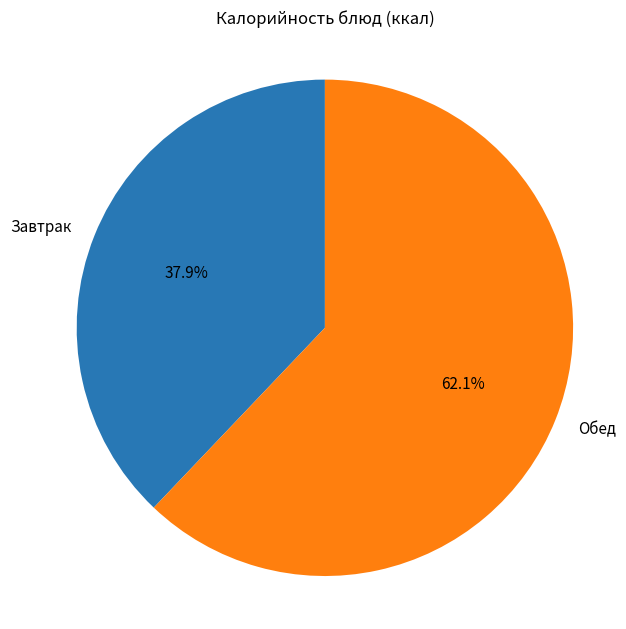

What is the largest slice in the pie chart?

Обед